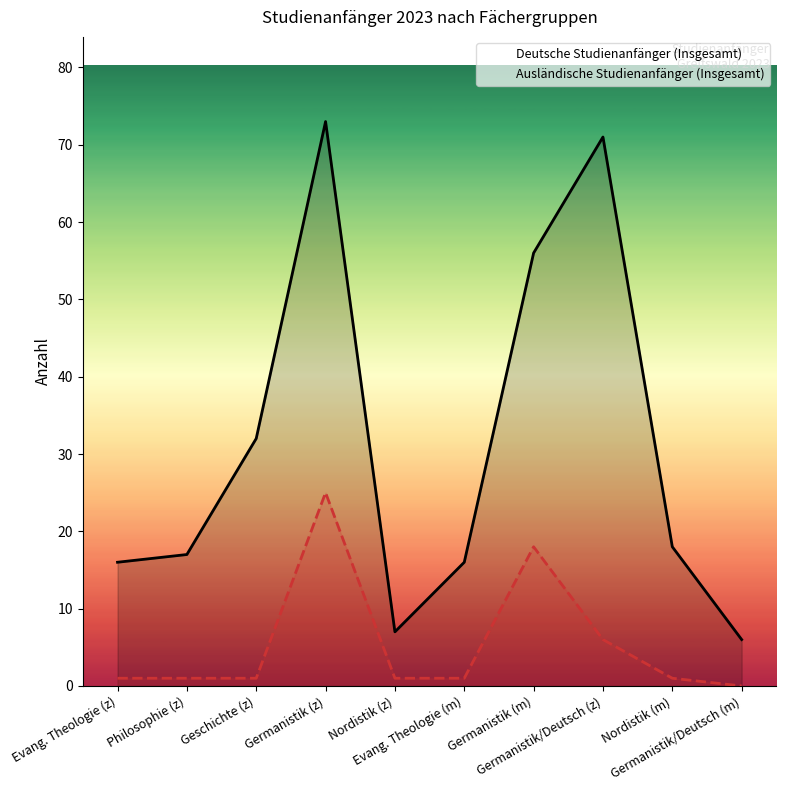

True or false: Deutsche Studienanfänger (Insgesamt) and Ausländische Studienanfänger (Insgesamt) cross at least once.

False